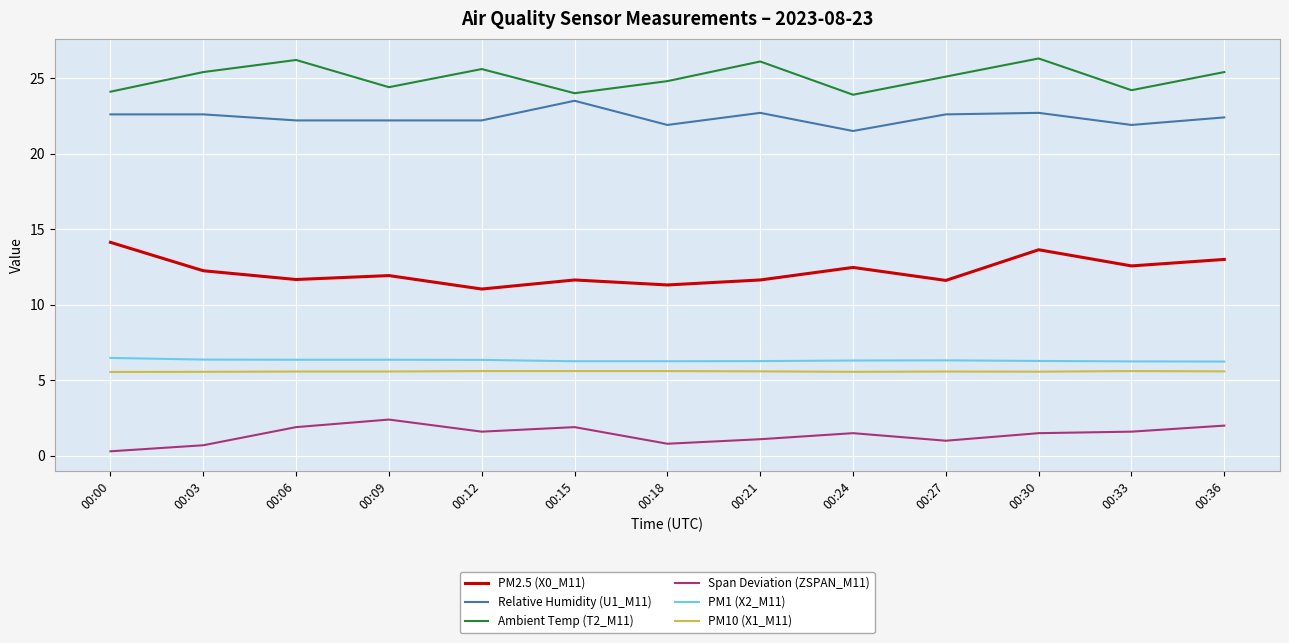

Which series has the widest spread of values?

PM2.5 (X0_M11)